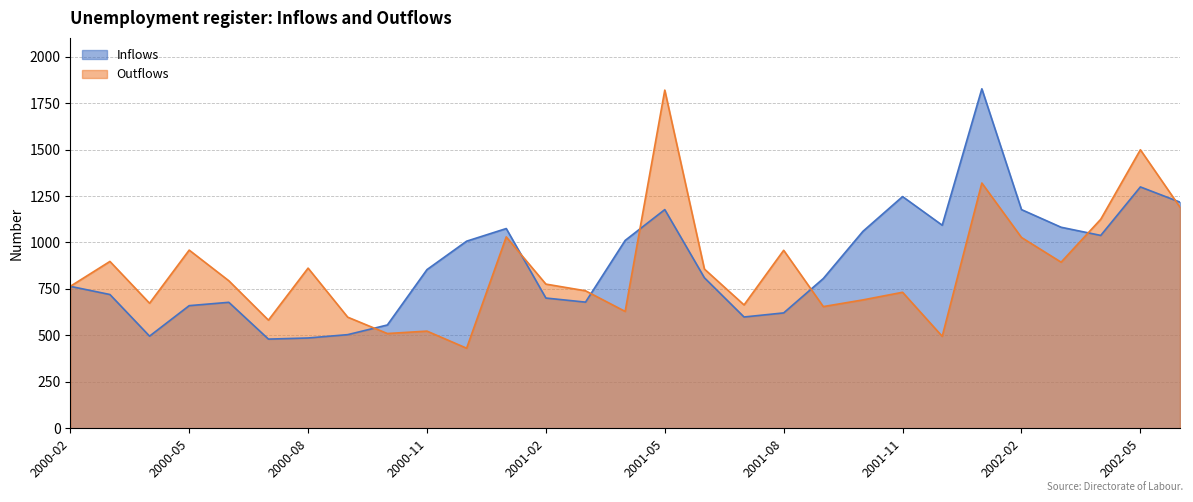

Where do Inflows and Outflows first cross each other?

2000-09 and 2000-10